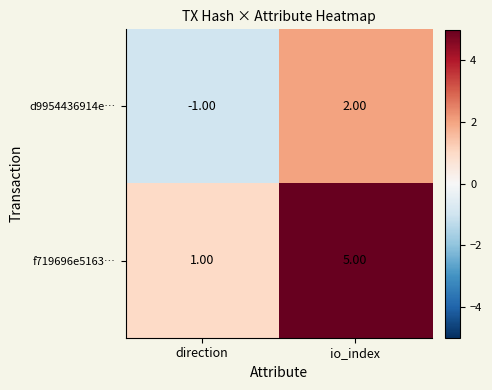

What is the spread (max minus min) of values at direction?

2